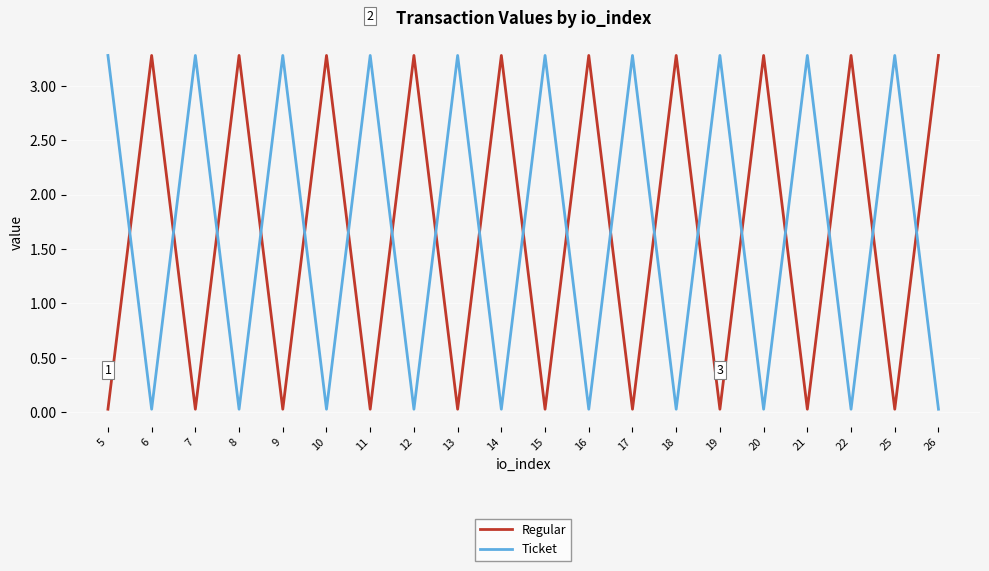

How many categories are shown in the chart?

20